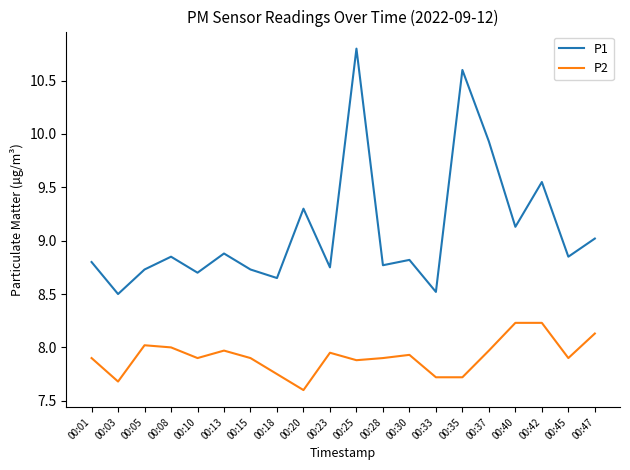

What is the average value of the P1 series?

9.1